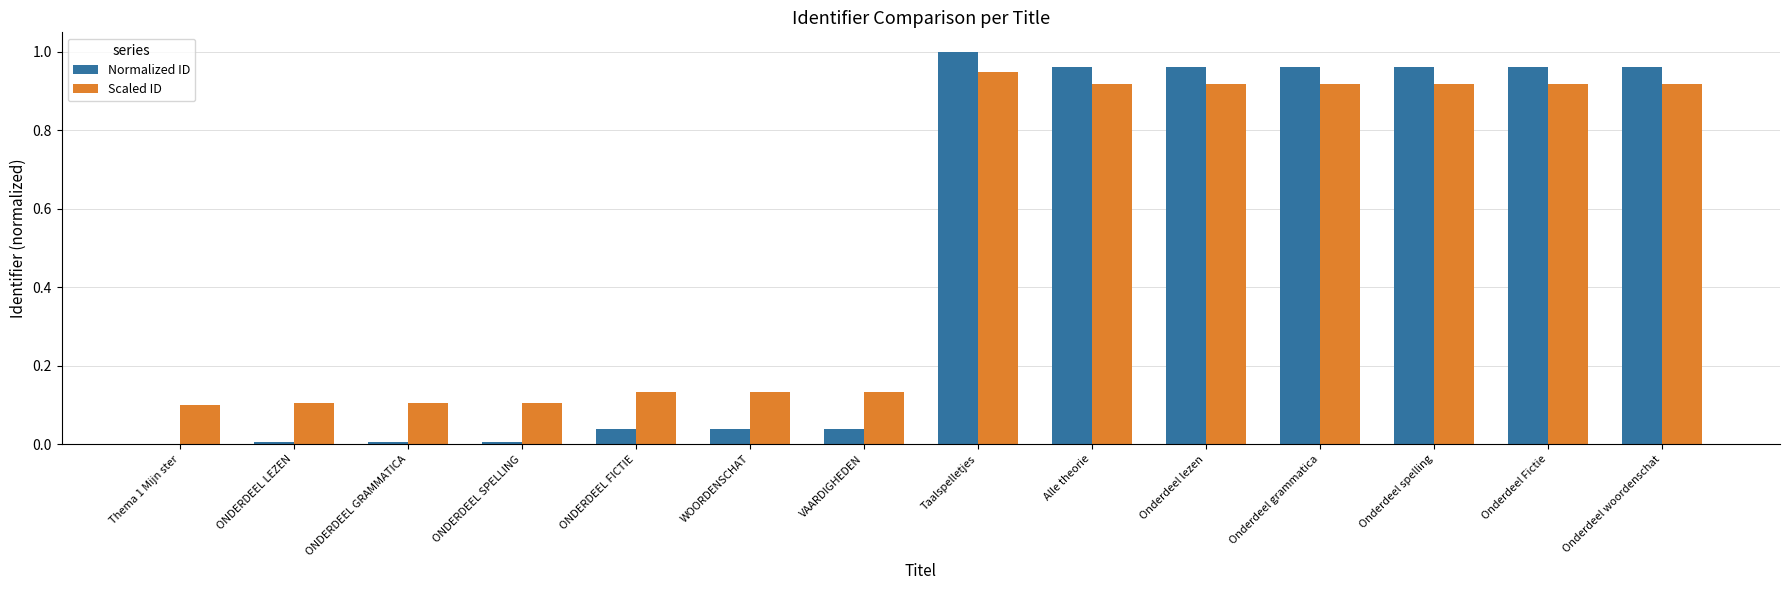

Which series changed the most between ONDERDEEL LEZEN and Onderdeel grammatica?

Normalized ID